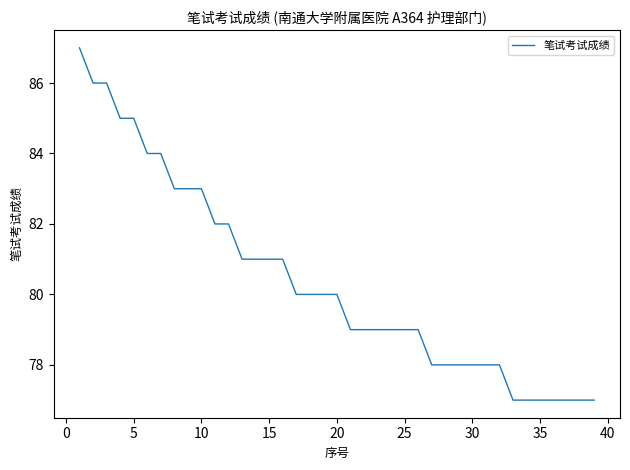

What is the greatest value displayed?

87